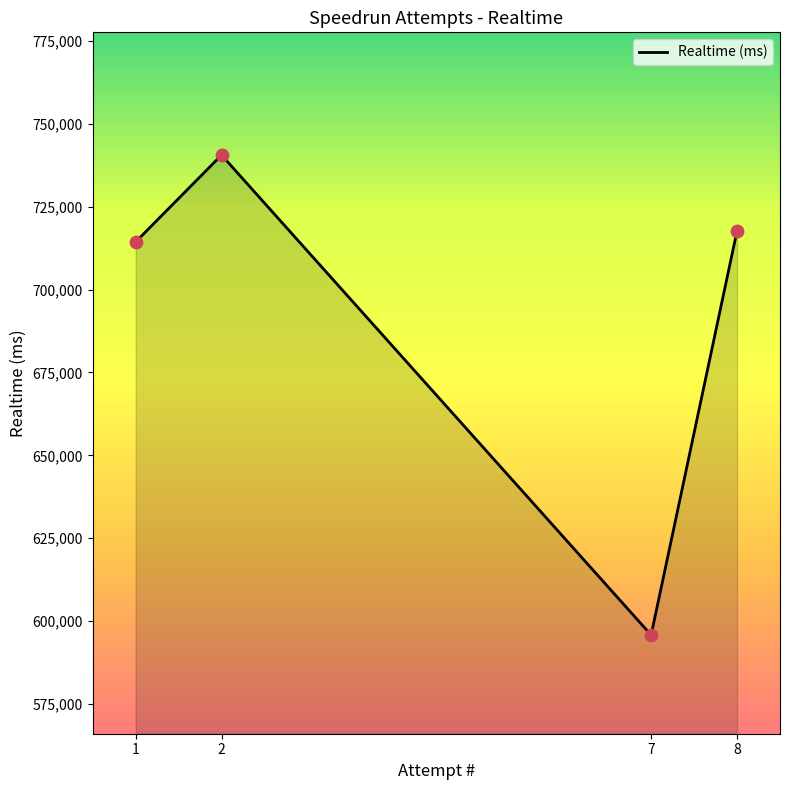

What is the change in value from 2 to 7?

-144805